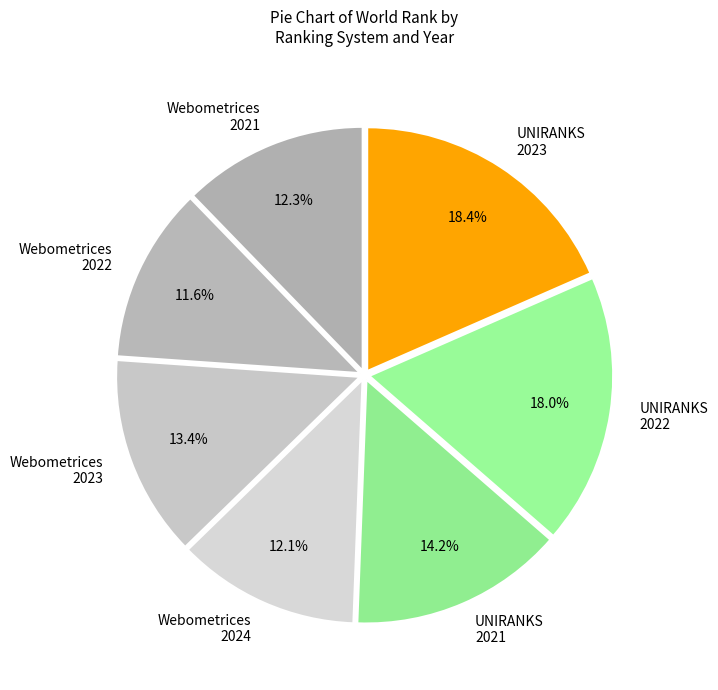

To the nearest percent, what is the difference between the UNIRANKS 2023 and UNIRANKS 2021 slice percentages?

4%